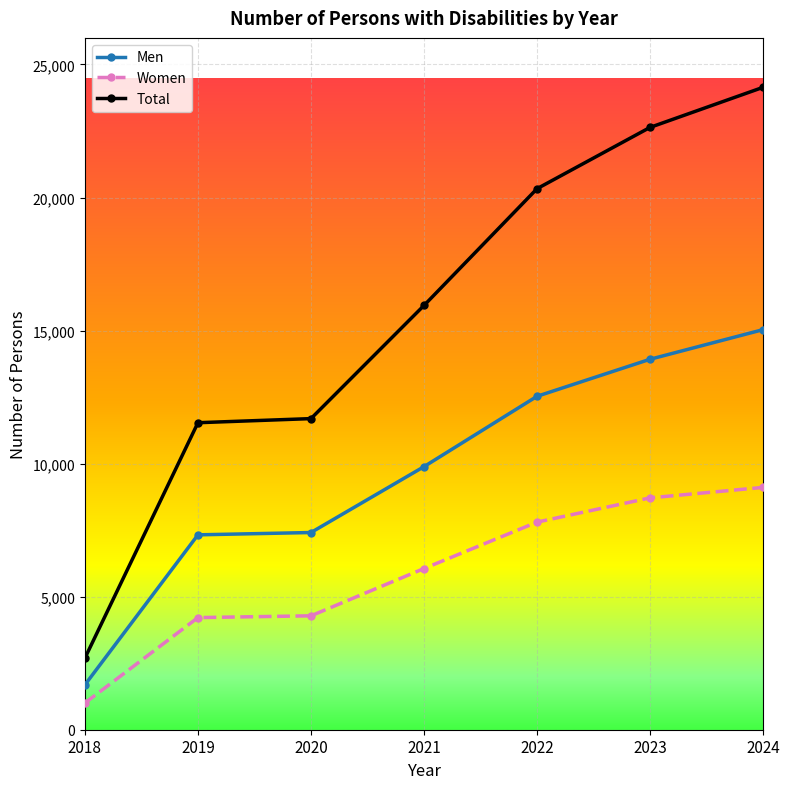

What is the difference between the second highest and second lowest values in the Men series?

6599